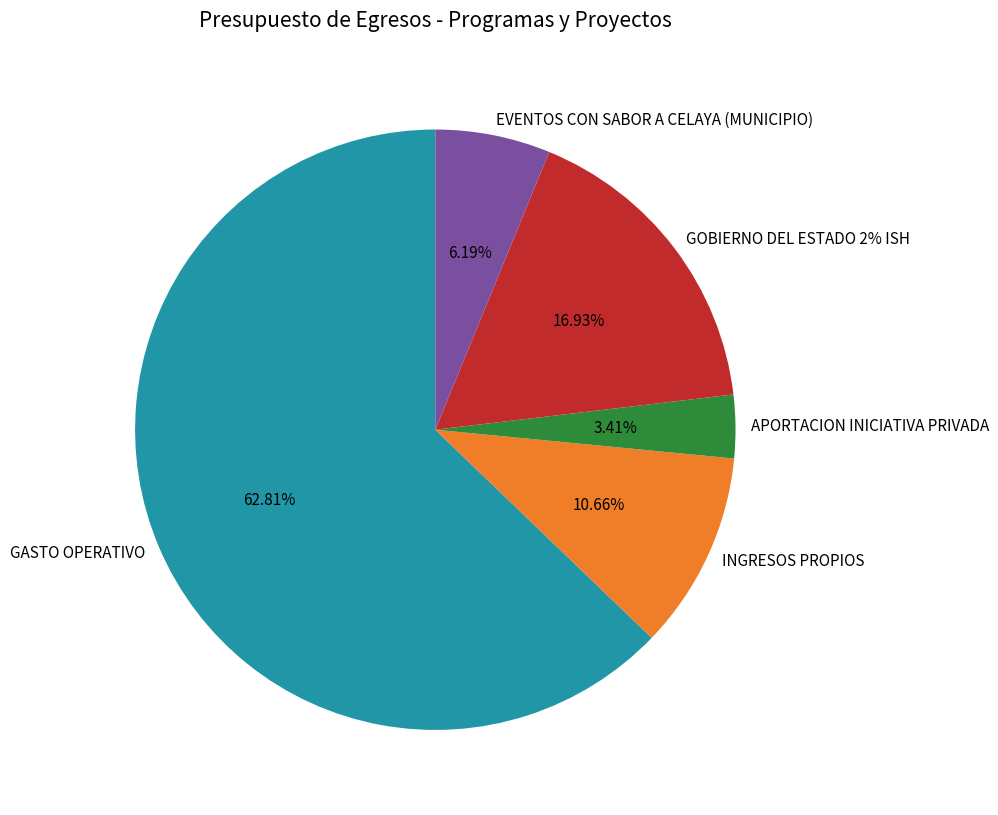

What is the largest slice in the pie chart?

GASTO OPERATIVO